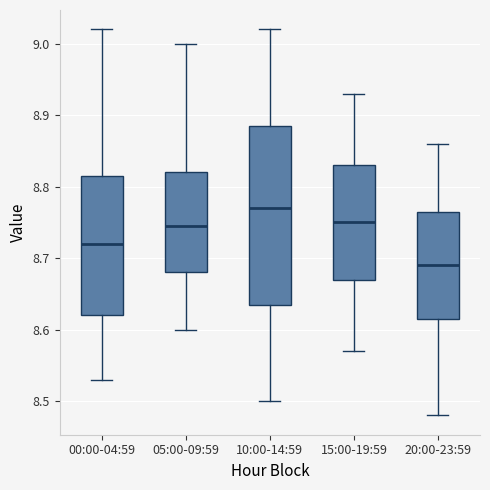

Comparing the boxes themselves (not the whiskers), which one is the tallest?

10:00-14:59